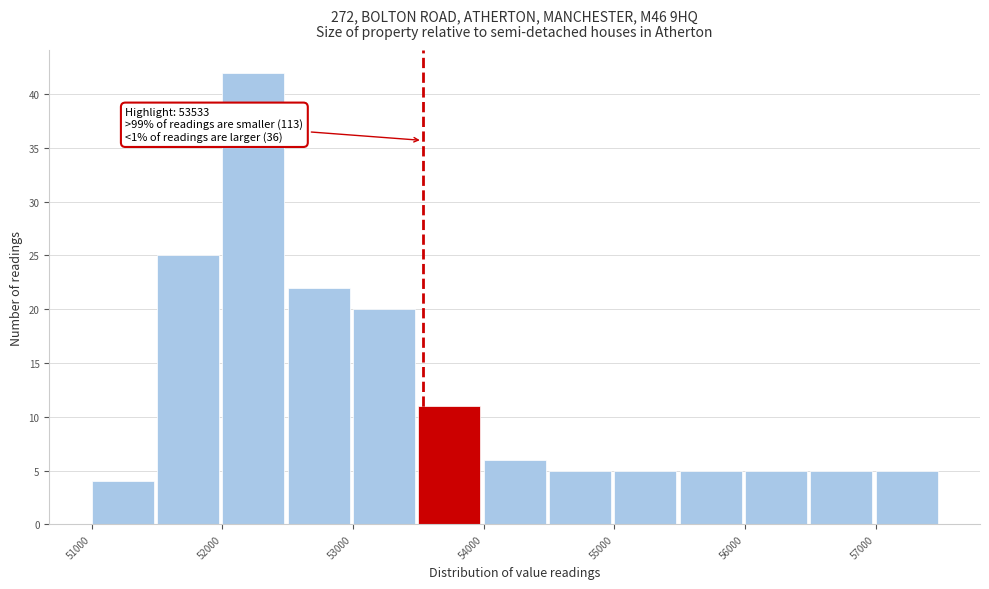

Over which range of the x-axis is the bar tallest?

52000 to 52500